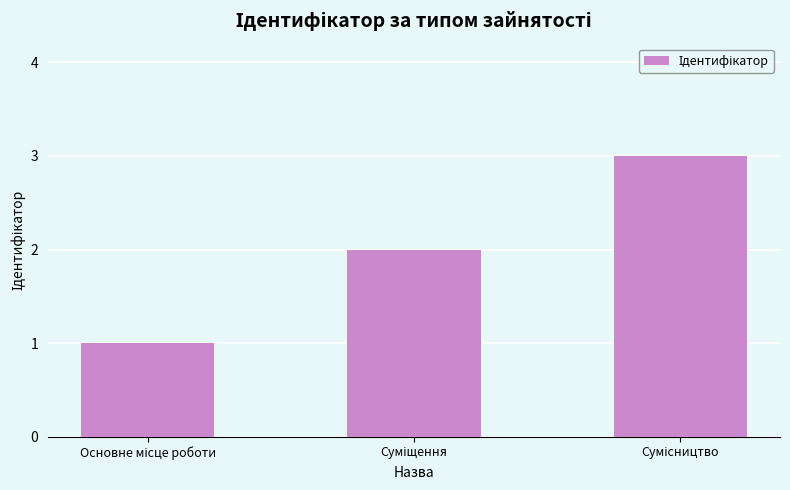

What is the greatest value displayed?

3